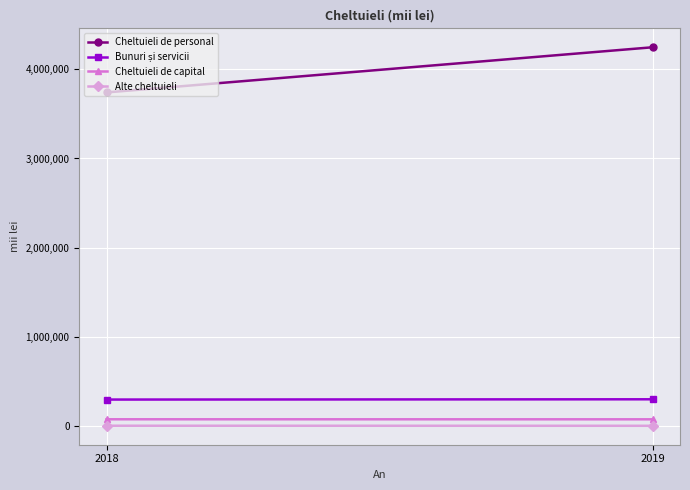

At how many categories does at least one series exceed 2138537?

2